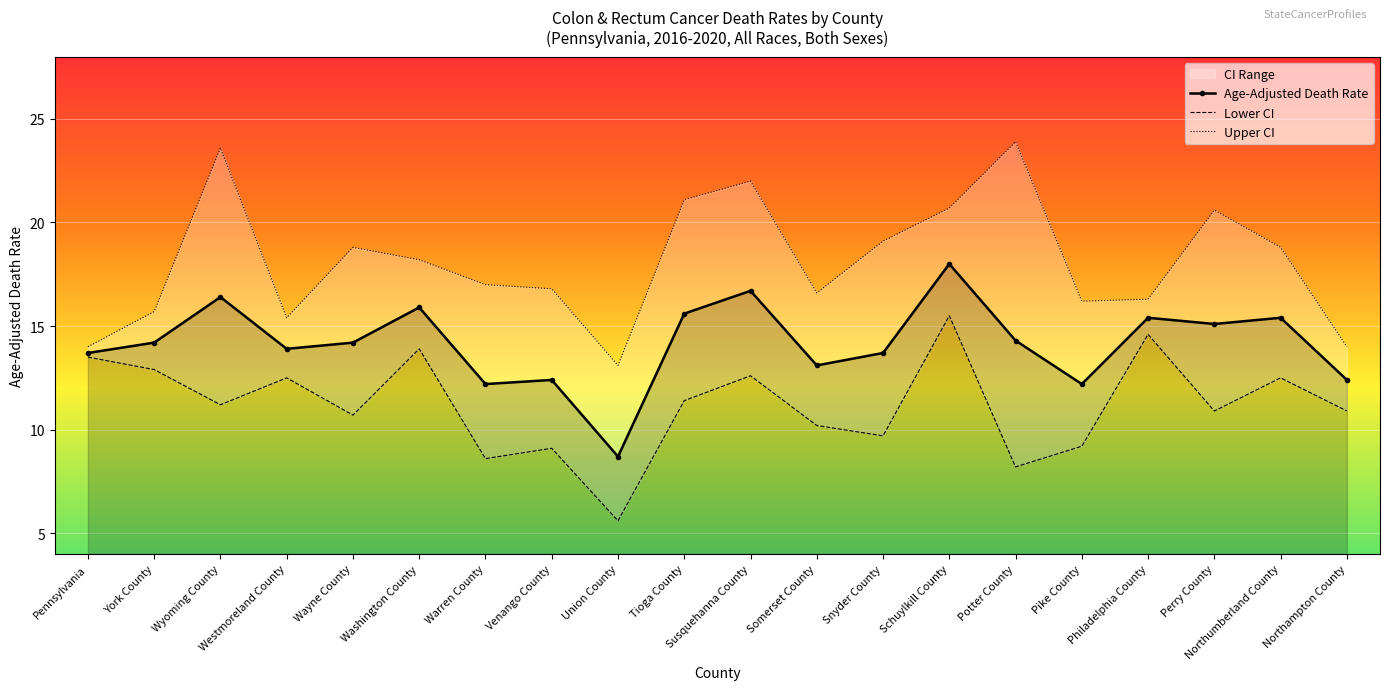

Which series changed the most between Union County and Tioga County?

Upper CI